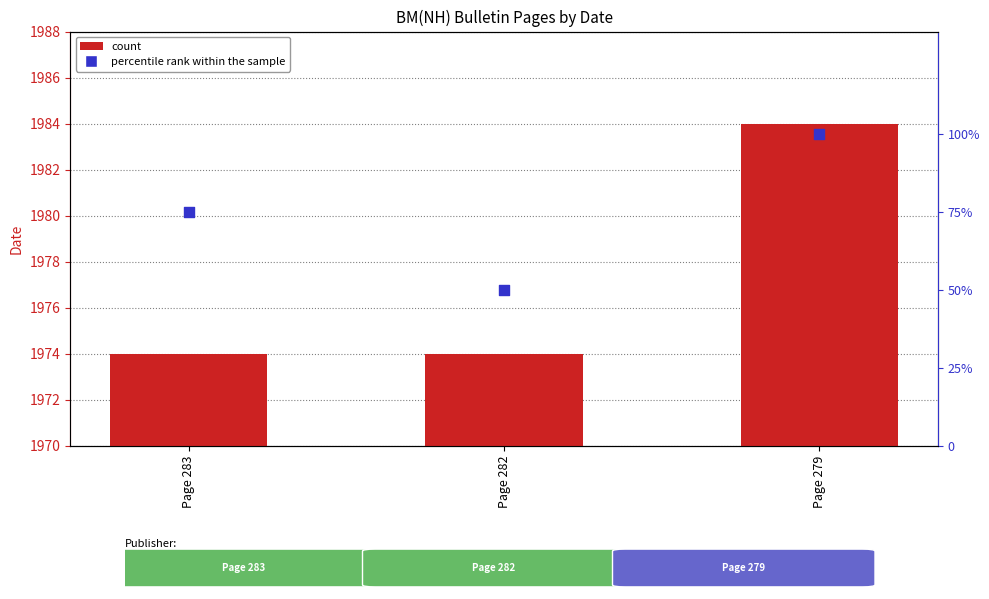

At which category is the sum across all series the highest?

Page 279